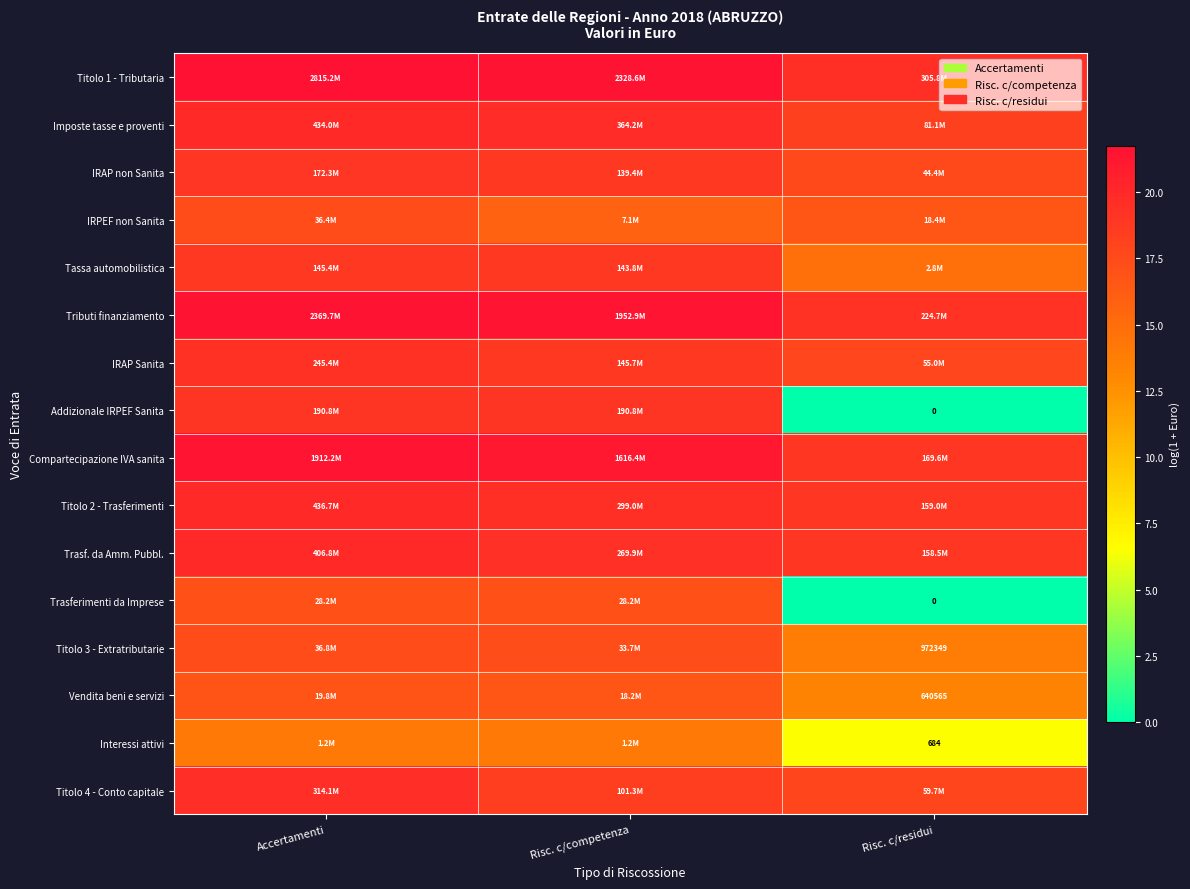

Read the Compartecipazione IVA sanita value at Risc. c/residui.

18.9